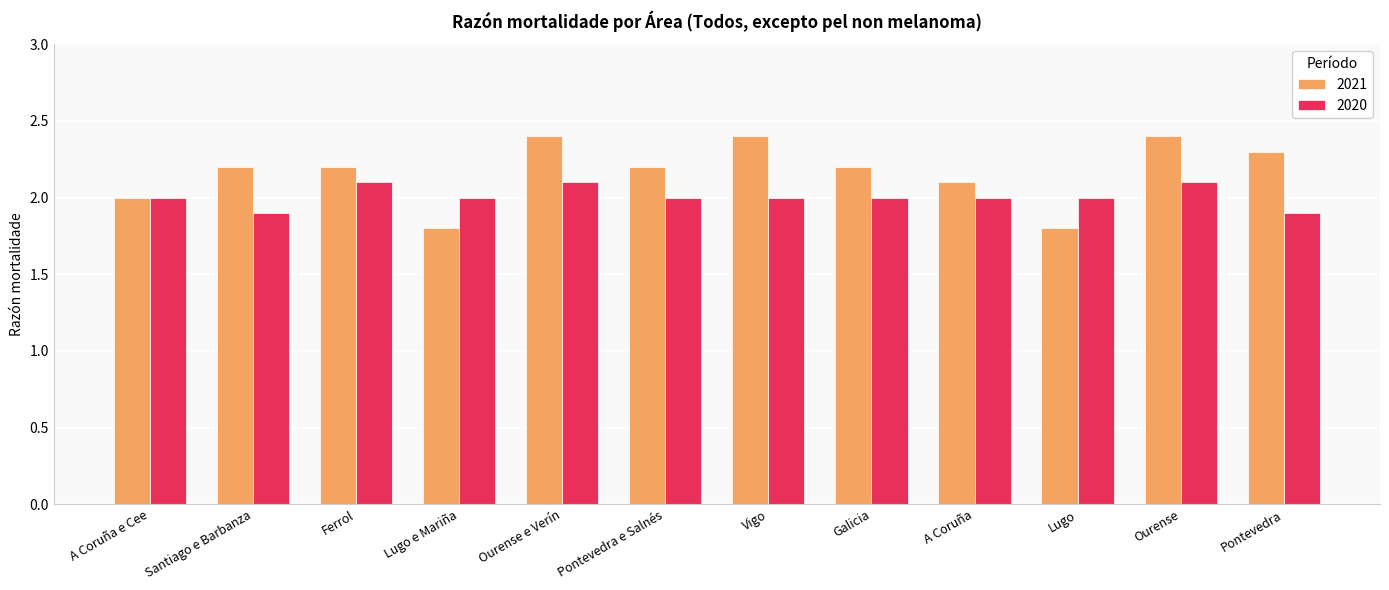

How many groups of bars are there?

12